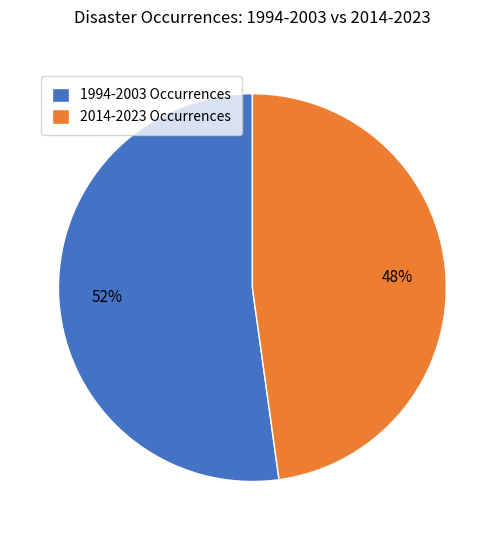

Does any single category account for the majority?

Yes